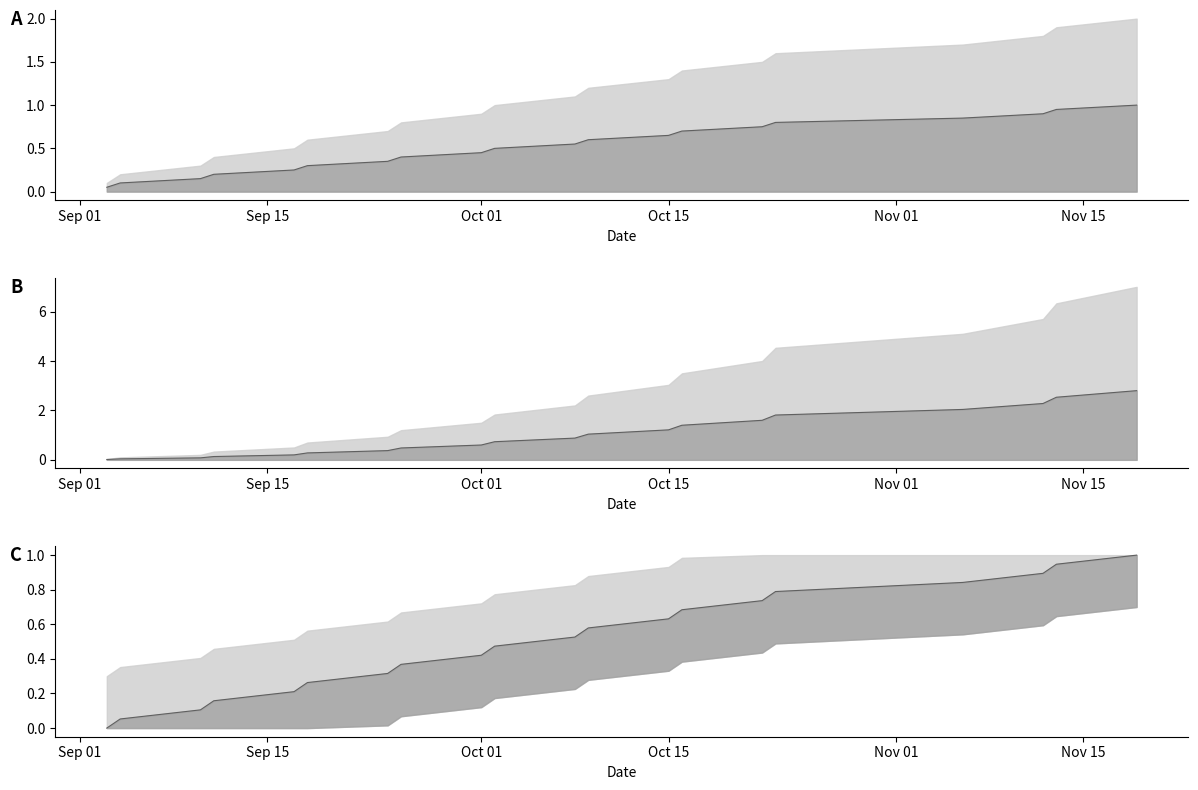

True or false: lesson_number has more than 2 points higher than both neighbors.

False